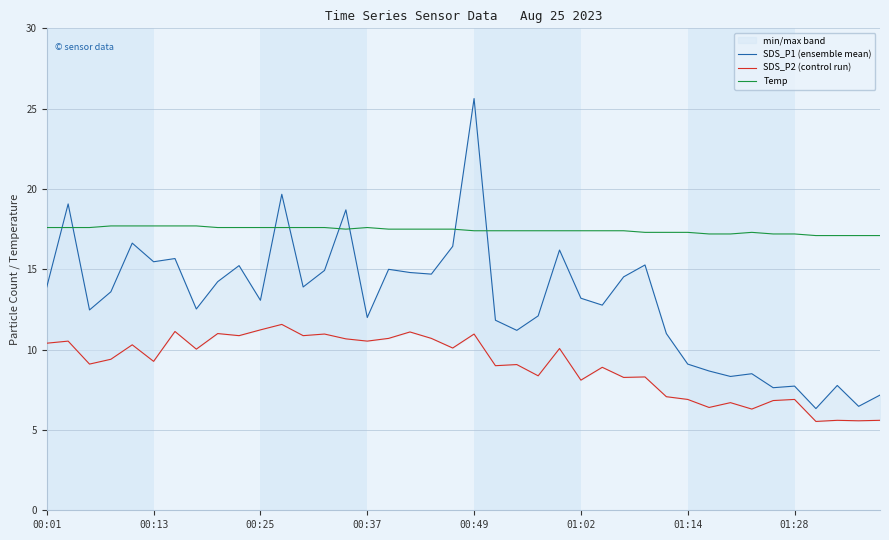

After their last crossing, which series has the higher values: Temp or SDS_P1 (ensemble mean)?

Temp